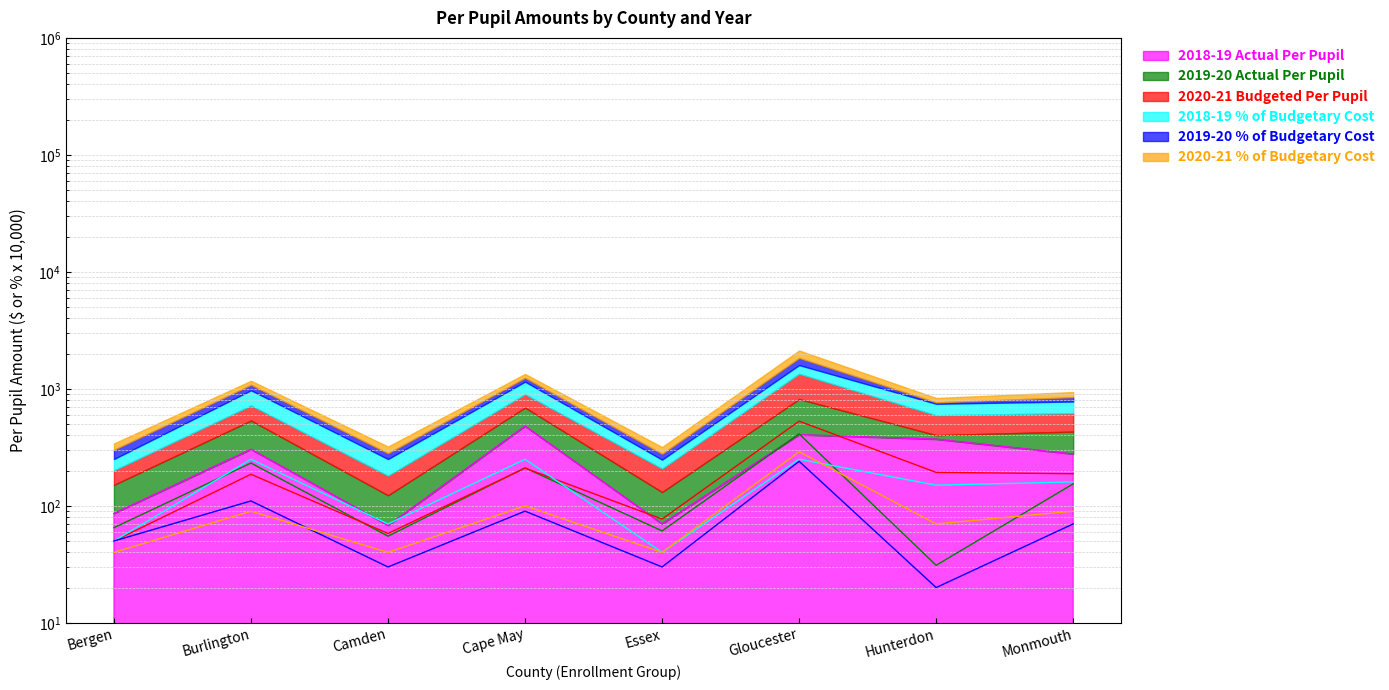

The value of 2018-19 % of Budgetary Cost at Hunterdon is 198. True or false?

False